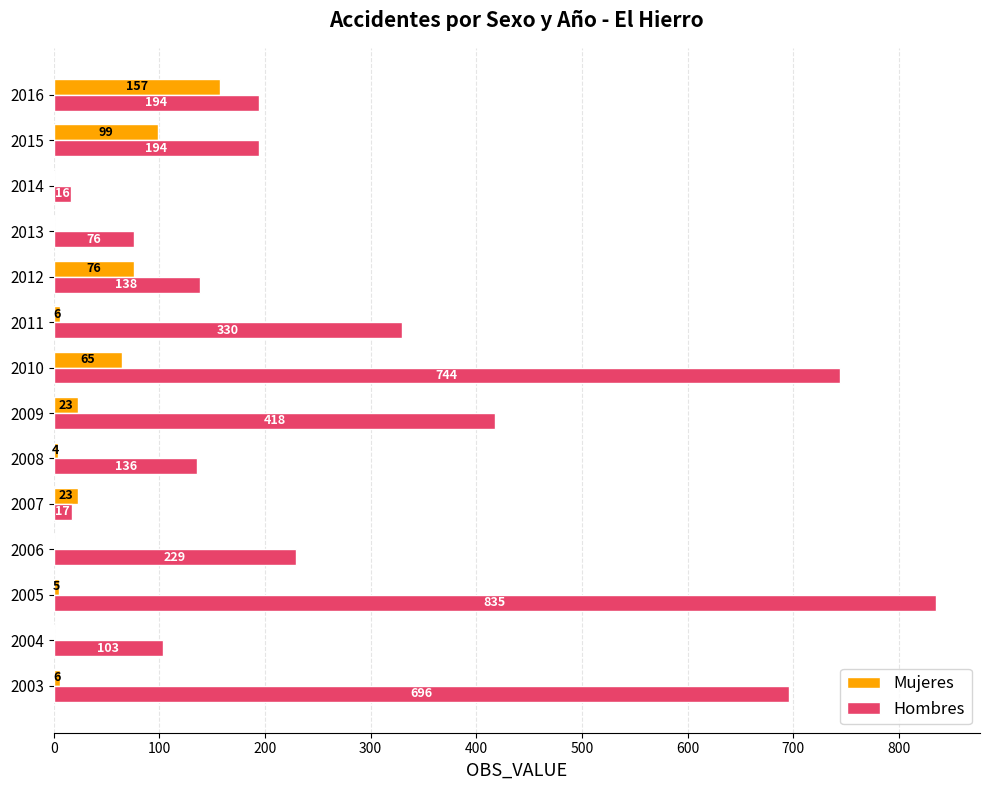

Between 2003 and 2016, which series saw the biggest shift?

Hombres